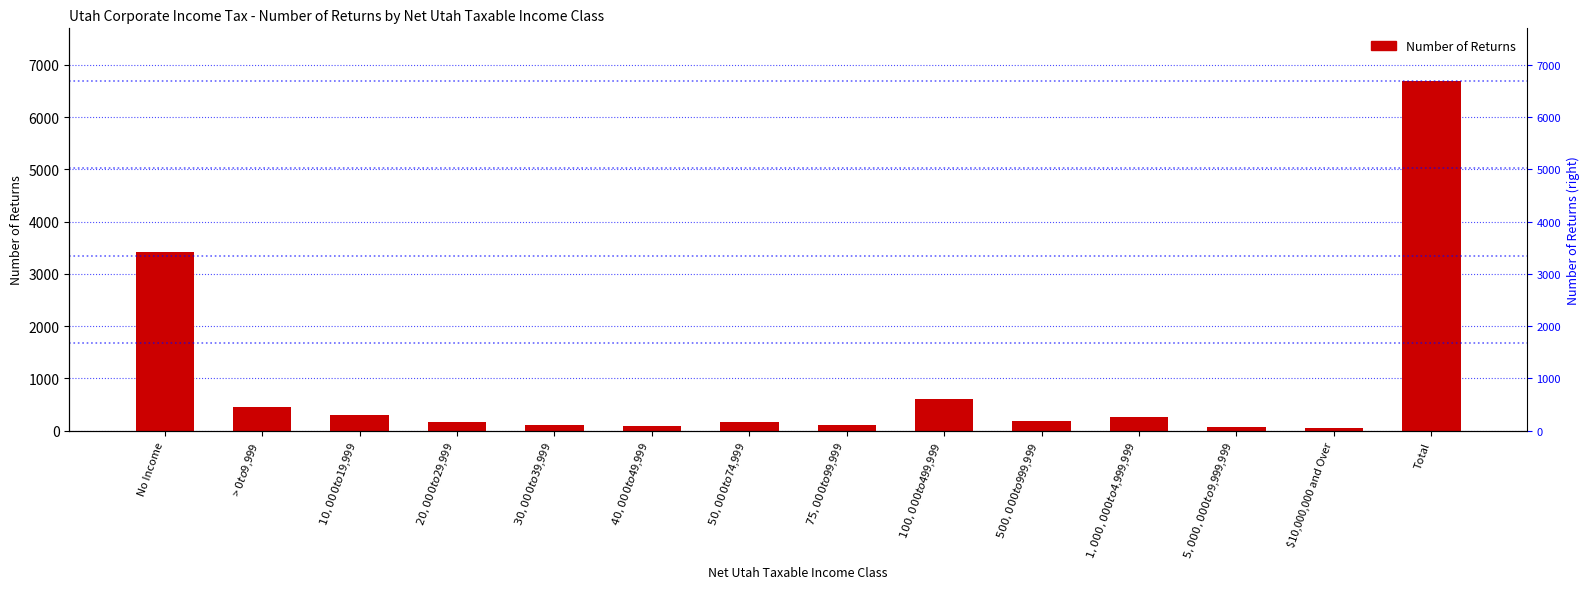

List the labels in order of value, smallest first.

$10,000,000 and Over, $5,000,000 to $9,999,999, $40,000 to $49,999, $30,000 to $39,999, $75,000 to $99,999, $50,000 to $74,999, $20,000 to $29,999, $500,000 to $999,999, $1,000,000 to $4,999,999, $10,000 to $19,999, > $0 to $9,999, $100,000 to $499,999, No Income, Total